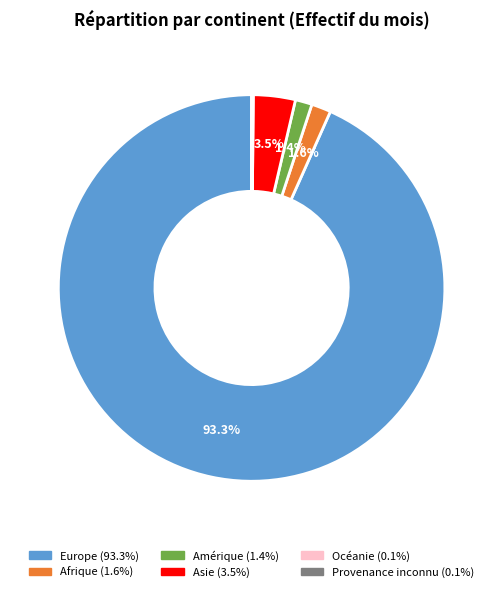

To the nearest percent, what is the average slice percentage?

17%